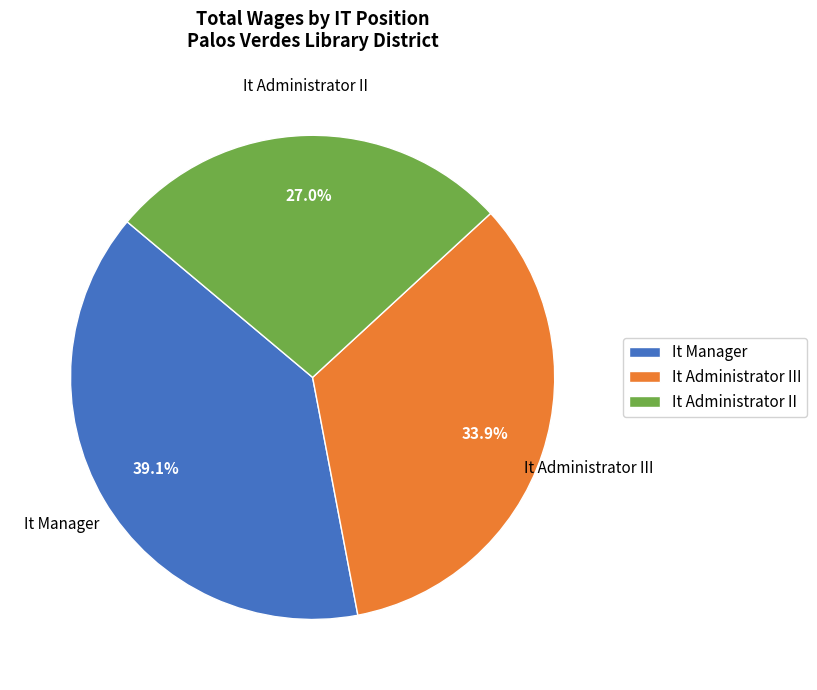

Does It Manager account for over 50% of the chart?

No